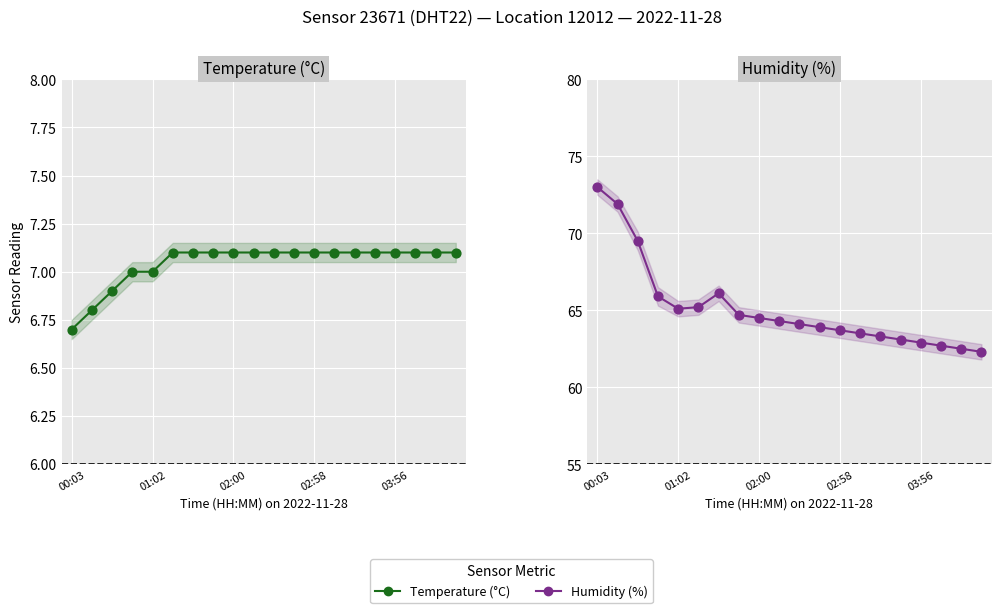

Which series has the largest Y range (max minus min)?

humidity